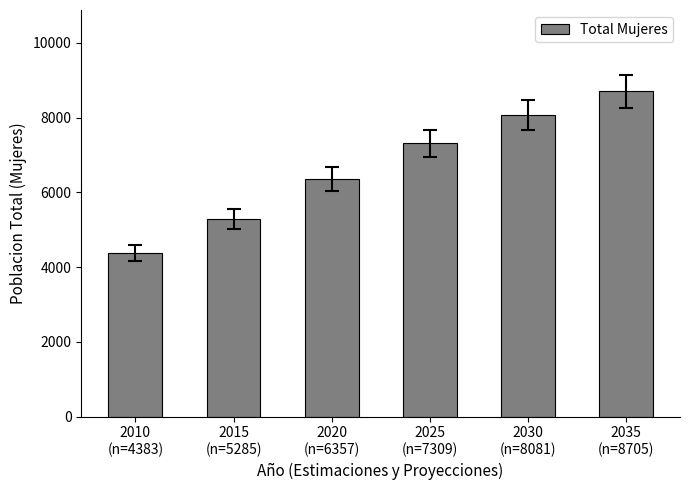

What is the label of the 1st bar from the left?

2010
(n=4383)